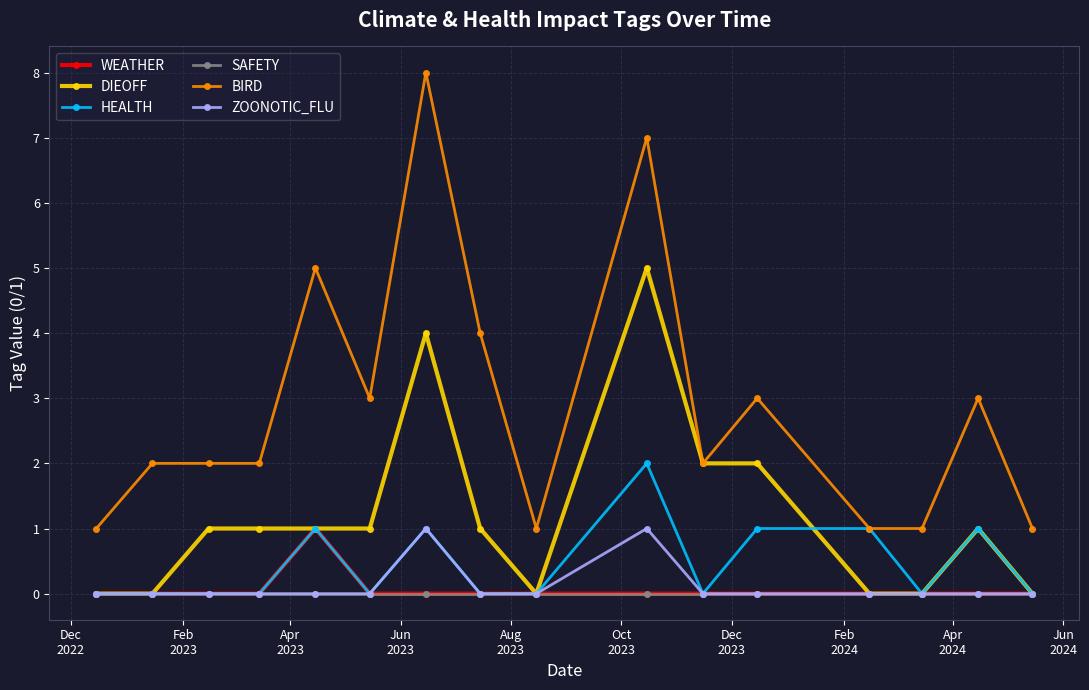

True or false: ZOONOTIC_FLU has more than 1 interior local peaks.

True